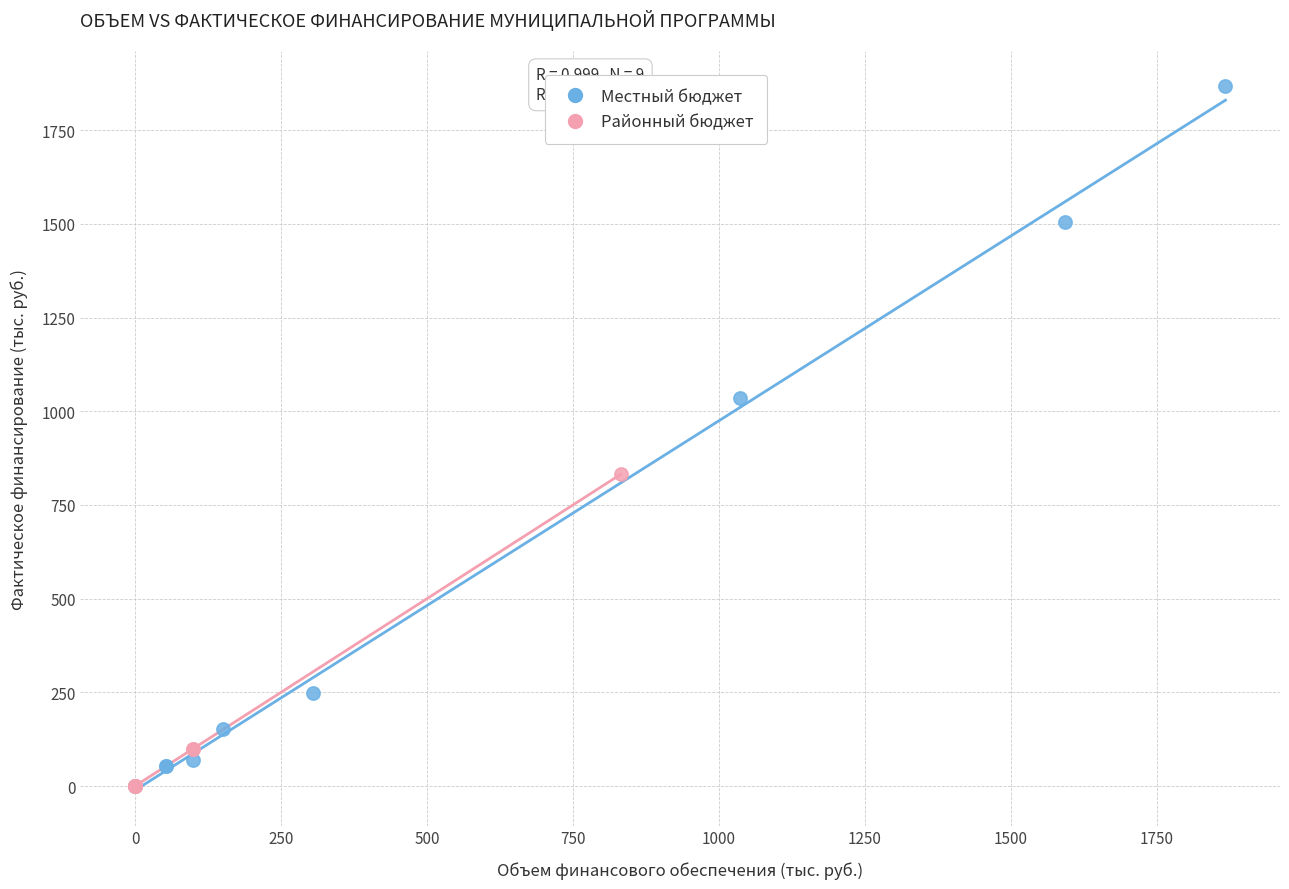

Which series contains the highest Y value?

Местный бюджет